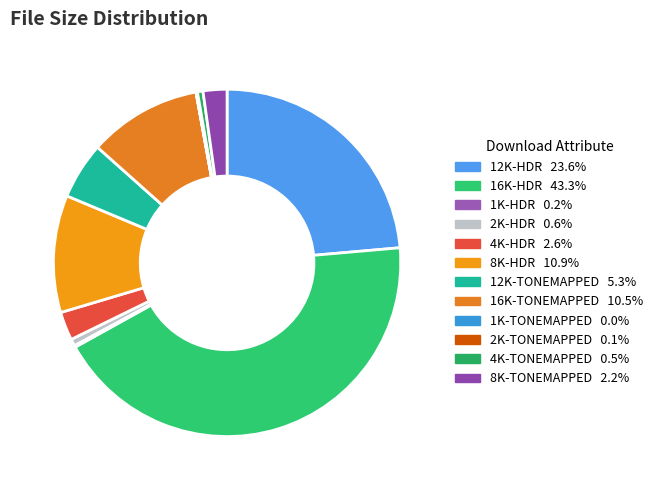

Does any single category account for the majority?

No